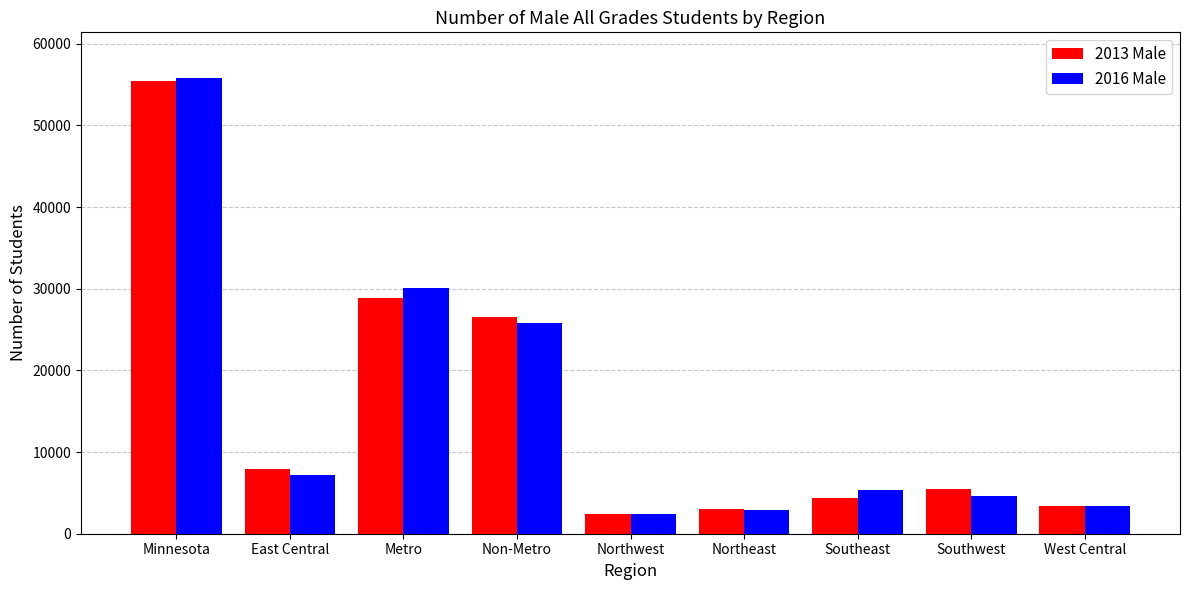

Between East Central and Northwest, which series saw the biggest shift?

2013 Male